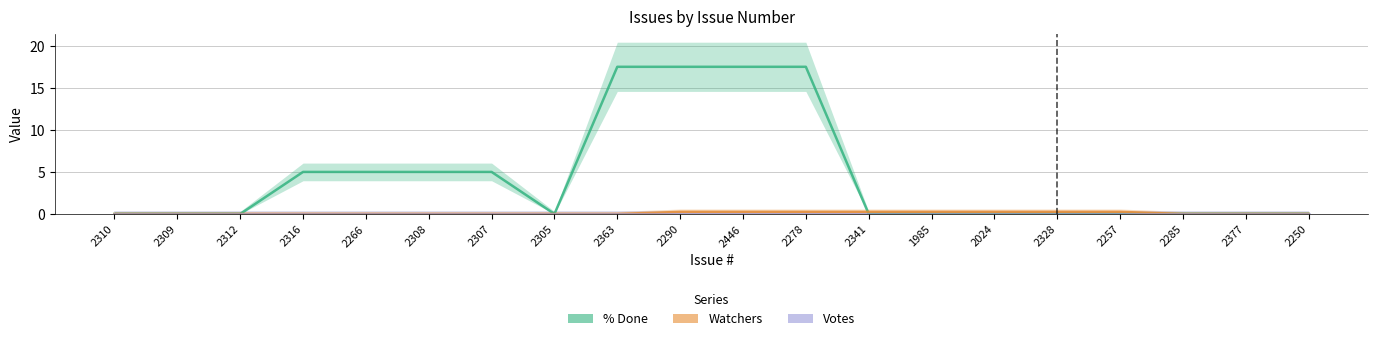

Reading left to right, what are all the values shown in this chart?

% Done: 2310=0.0	2309=0.0	2312=0.0	2316=5.0	2266=5.0	2308=5.0	2307=5.0	2305=0.0	2363=17.5	2290=17.5	2446=17.5	2278=17.5	2341=0.0	1985=0.0	2024=0.0	2328=0.0	2257=0.0	2285=0.0	2377=0.0	2250=0.0
Watchers: 2310=0.0	2309=0.0	2312=0.0	2316=0.0	2266=0.0	2308=0.0	2307=0.0	2305=0.0	2363=0.0	2290=0.2	2446=0.2	2278=0.2	2341=0.2	1985=0.2	2024=0.2	2328=0.2	2257=0.2	2285=0.0	2377=0.0	2250=0.0
Votes: 2310=0.0	2309=0.0	2312=0.0	2316=0.0	2266=0.0	2308=0.0	2307=0.0	2305=0.0	2363=0.0	2290=0.0	2446=0.0	2278=0.0	2341=0.0	1985=0.0	2024=0.0	2328=0.0	2257=0.0	2285=0.0	2377=0.0	2250=0.0